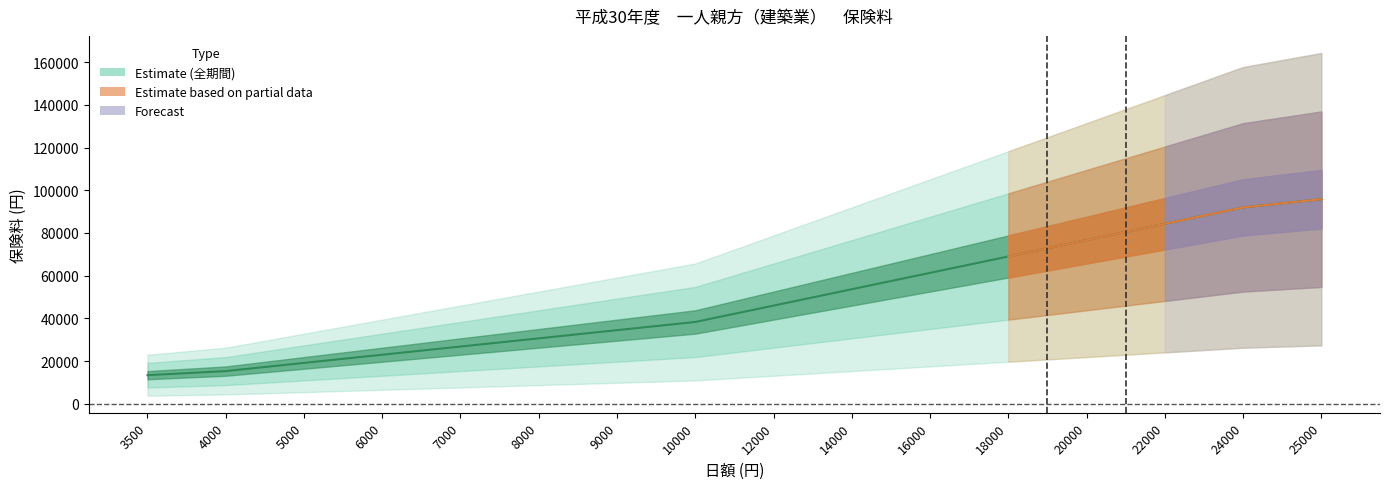

At how many categories does at least one series exceed 148585?

2